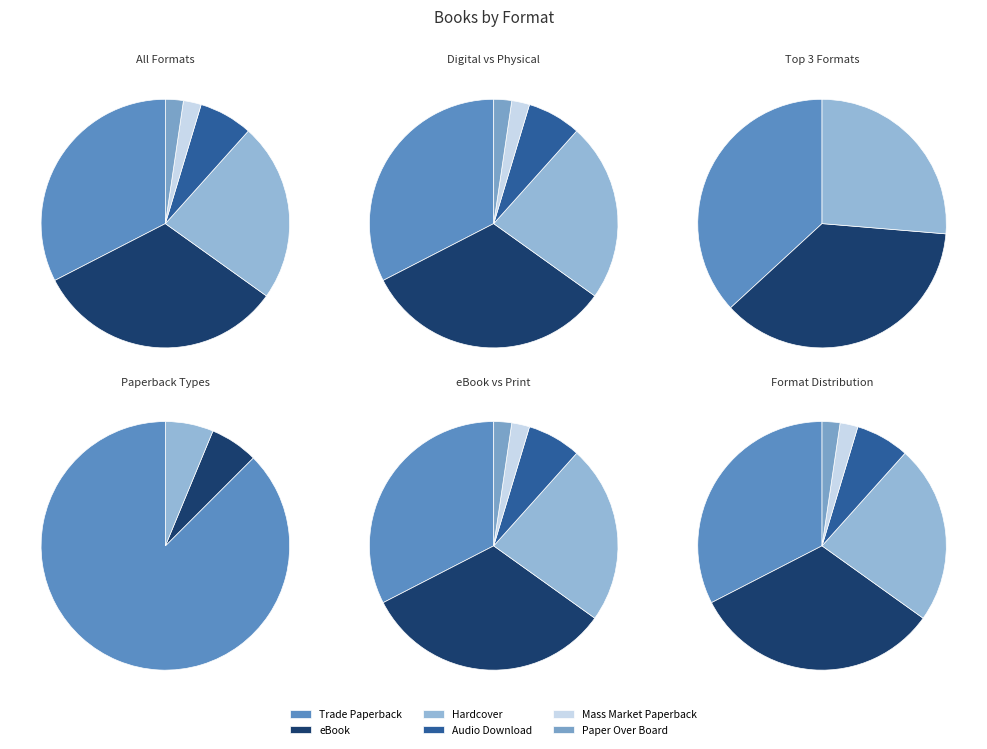

How many segments does this pie chart have?

6